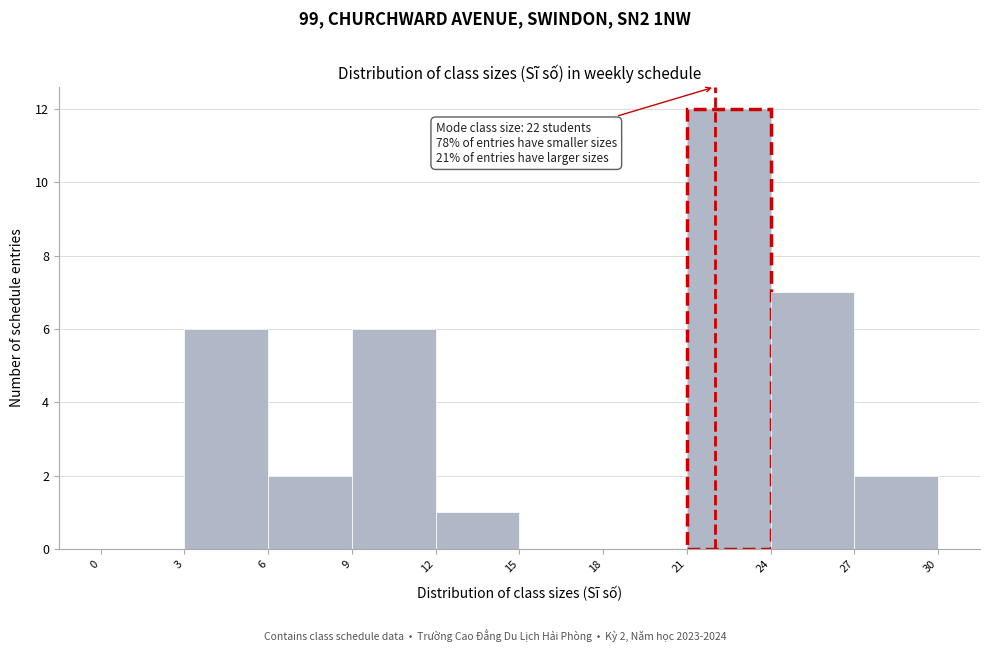

Over which range of the x-axis is the bar tallest?

21 to 24